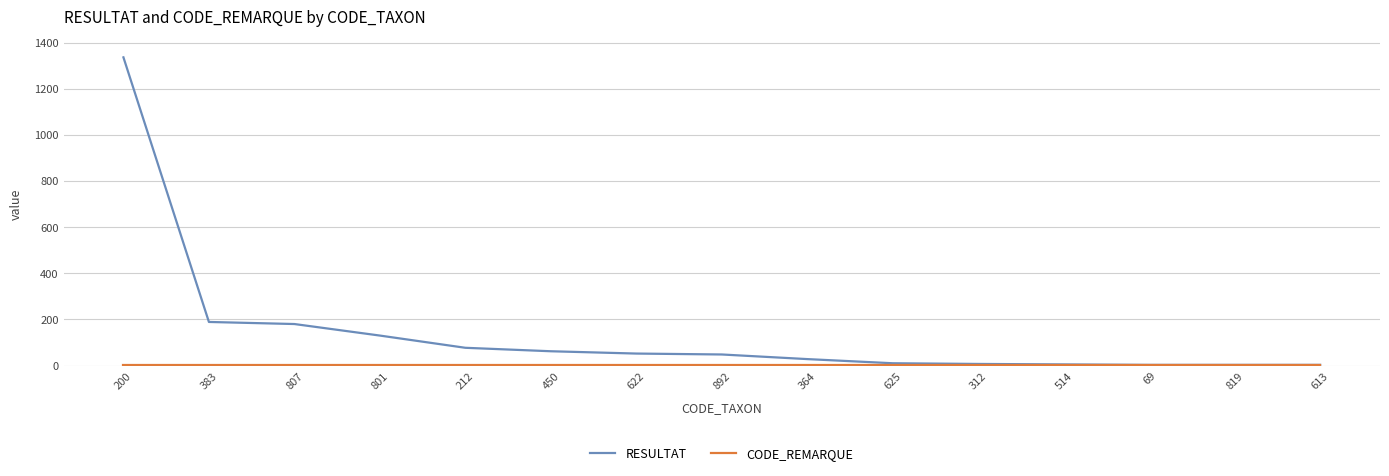

At which label does RESULTAT reach its peak?

200